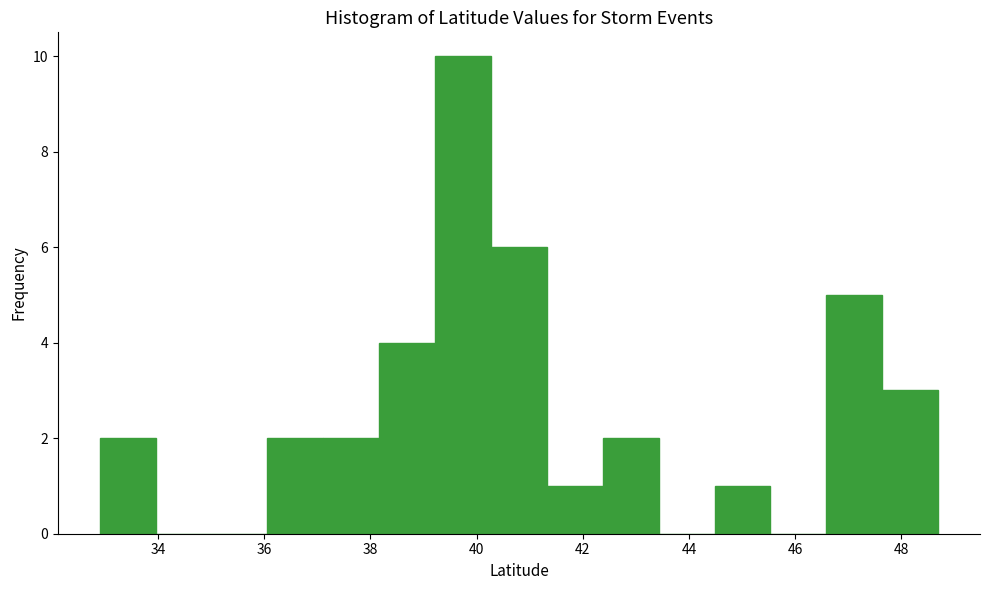

Reading left to right, transcribe this chart: for each bar, give the range it covers on the x-axis and its height. Neither the bar edges nor the heights are printed on the chart, so give them approximately, as read against the axes.

33.0 to 34.0: 2
34.0 to 35.0: 0
35.0 to 36.0: 0
36.0 to 37.2: 2
37.2 to 38.2: 2
38.2 to 39.2: 4
39.2 to 40.2: 10
40.2 to 41.4: 6
41.4 to 42.4: 1
42.4 to 43.4: 2
43.4 to 44.4: 0
44.4 to 45.6: 1
45.6 to 46.6: 0
46.6 to 47.6: 5
47.6 to 48.6: 3